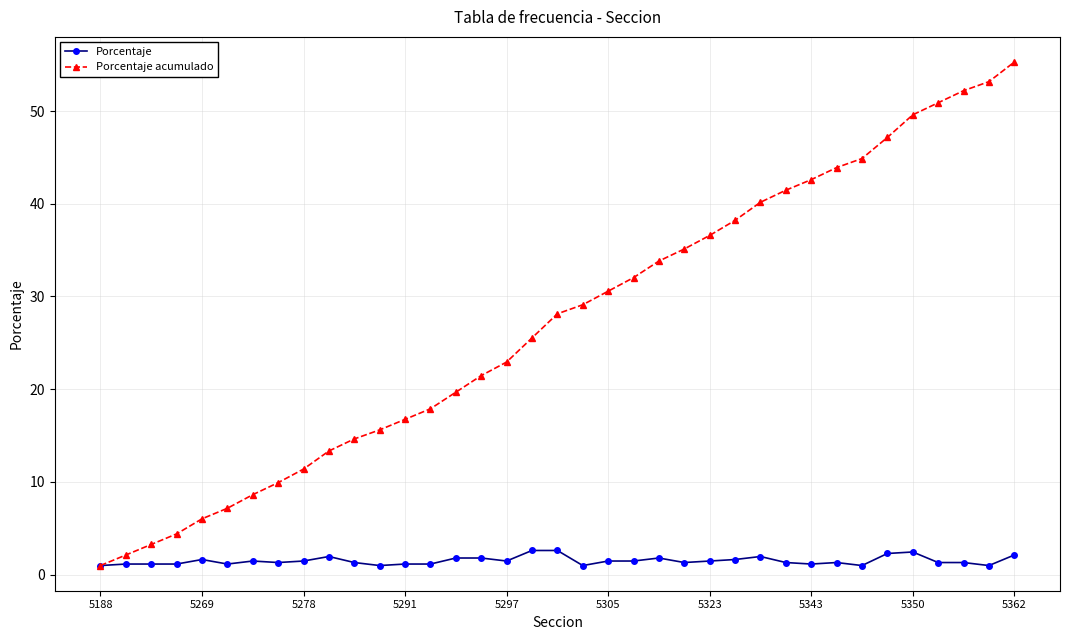

What is the minimum value for Porcentaje?

1.0